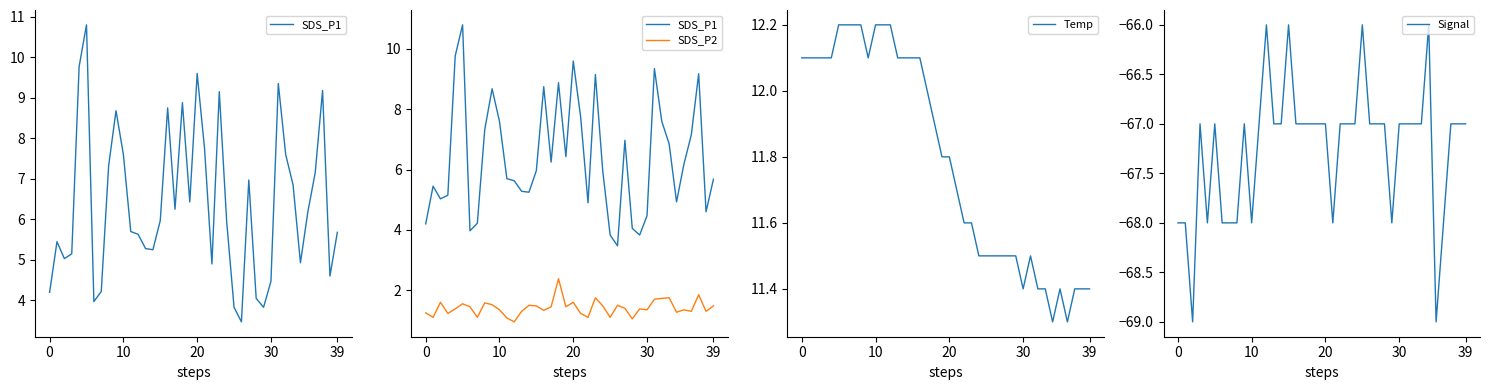

What is the label of the 11th point from the right?

29